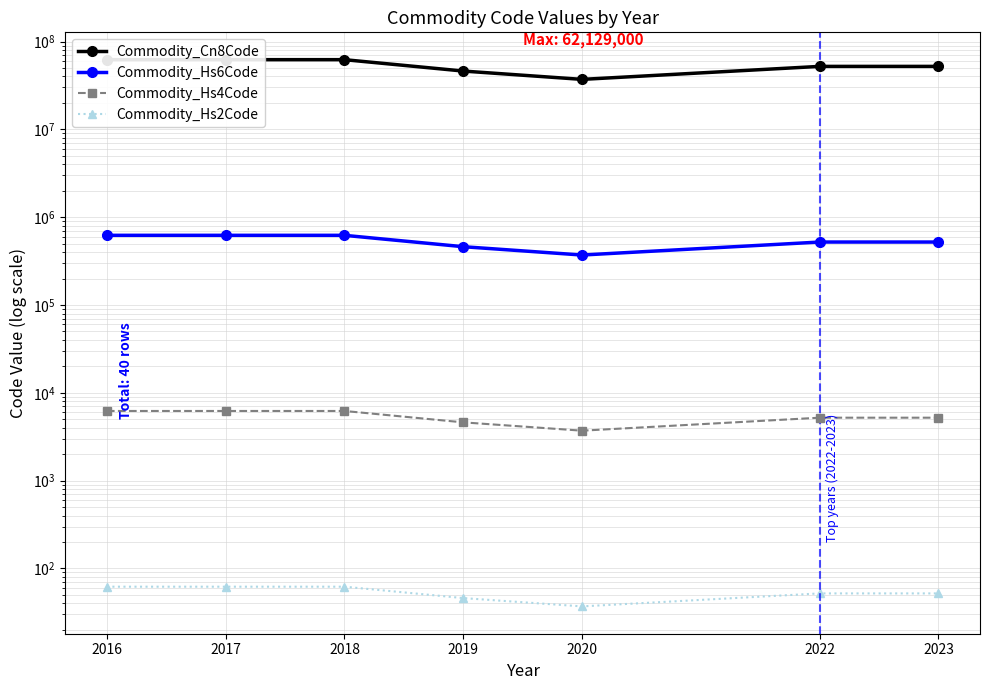

Does the chart have visible grid lines?

Yes